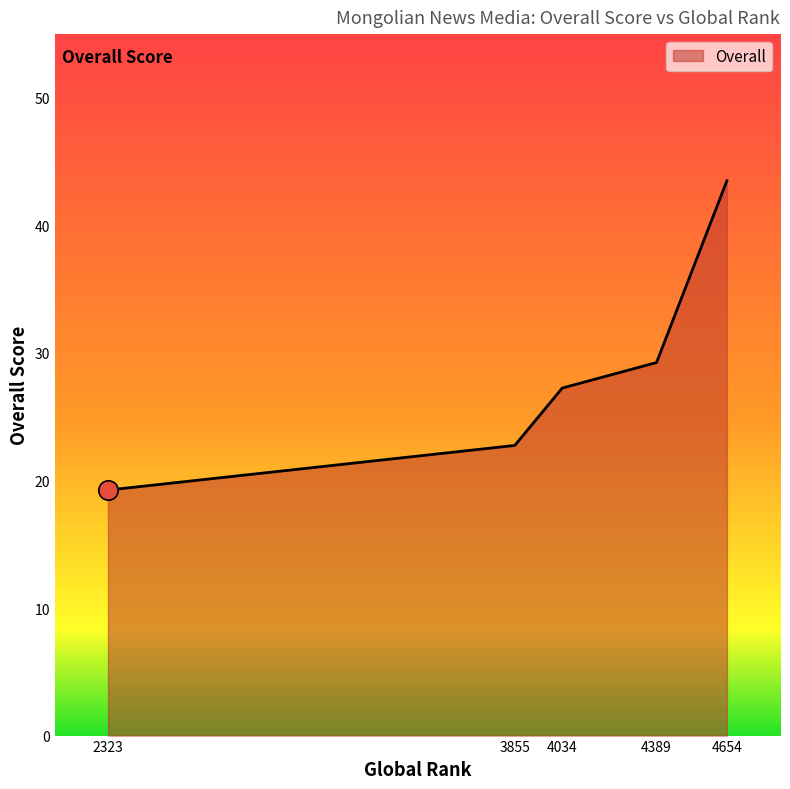

Approximately how many times larger is the value at 4389 compared to 3855?

1.3